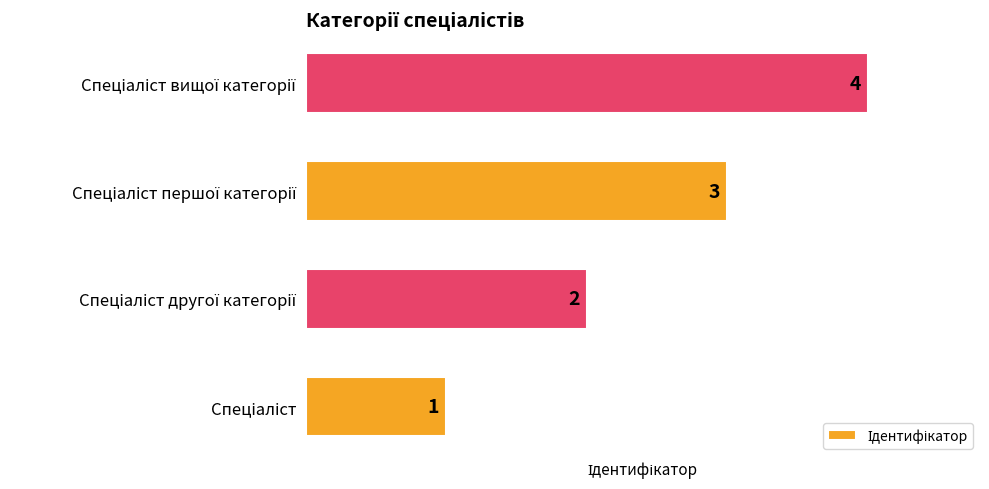

How many categories are shown in the chart?

4